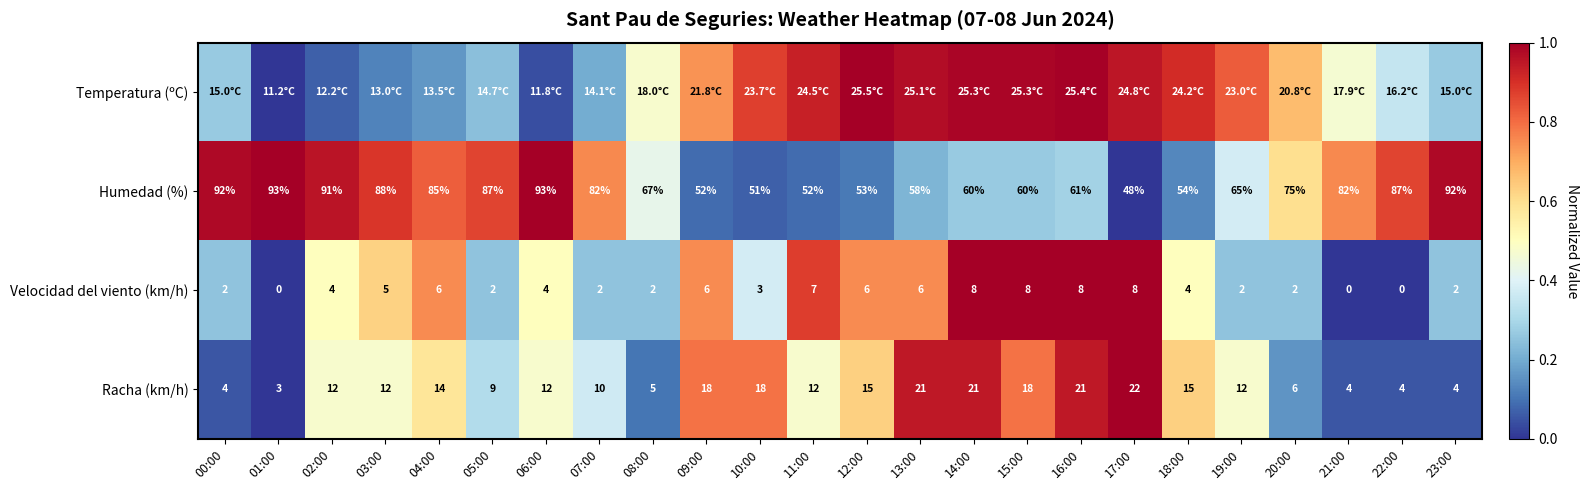

Where is Temperatura (ºC) nearest to the value 0?

01:00